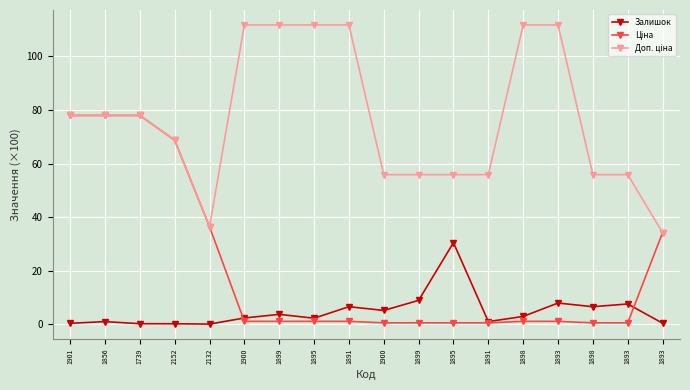

What is the total value across all series at 1856?

156.9